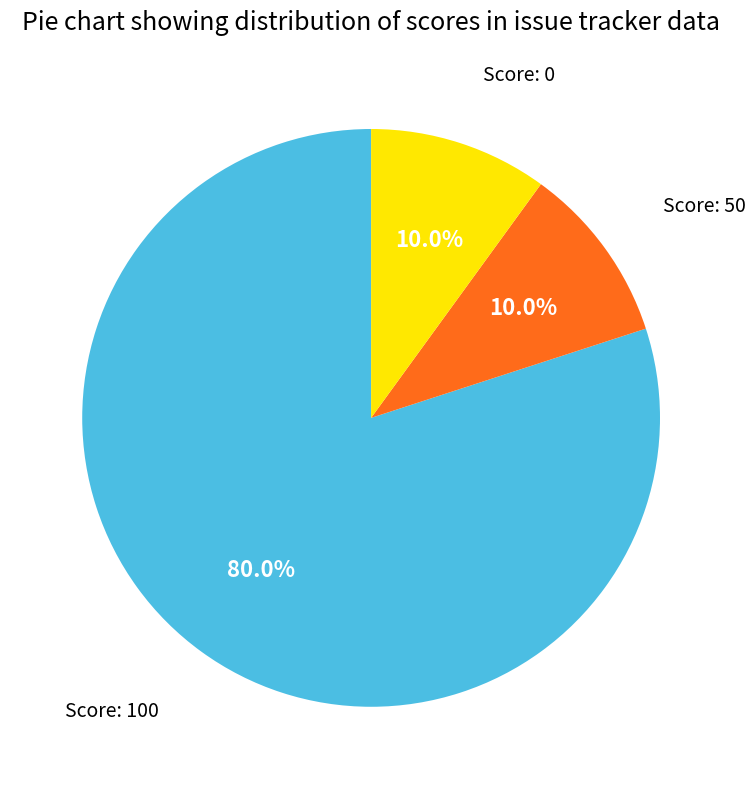

Count the number of slices in the pie.

3